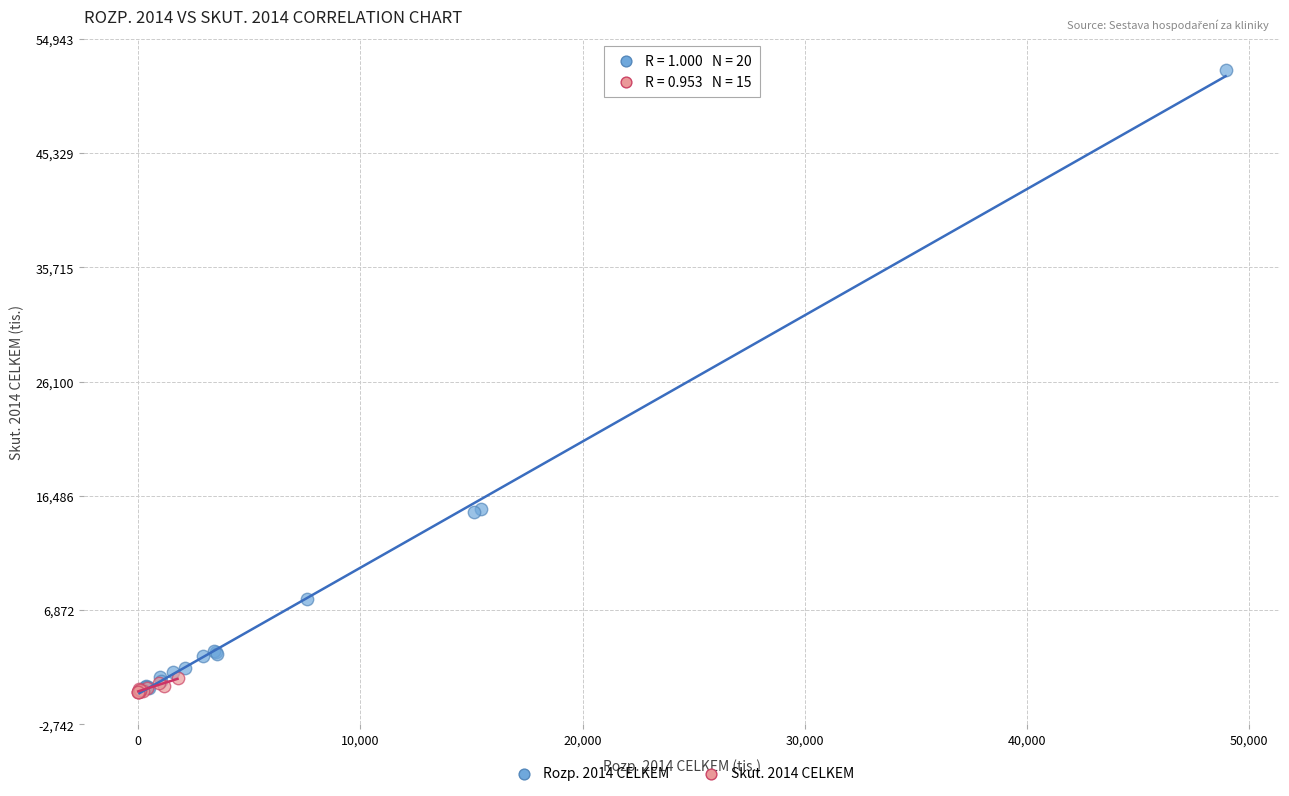

Which series has the largest Y range (max minus min)?

Rozp. 2014 CELKEM